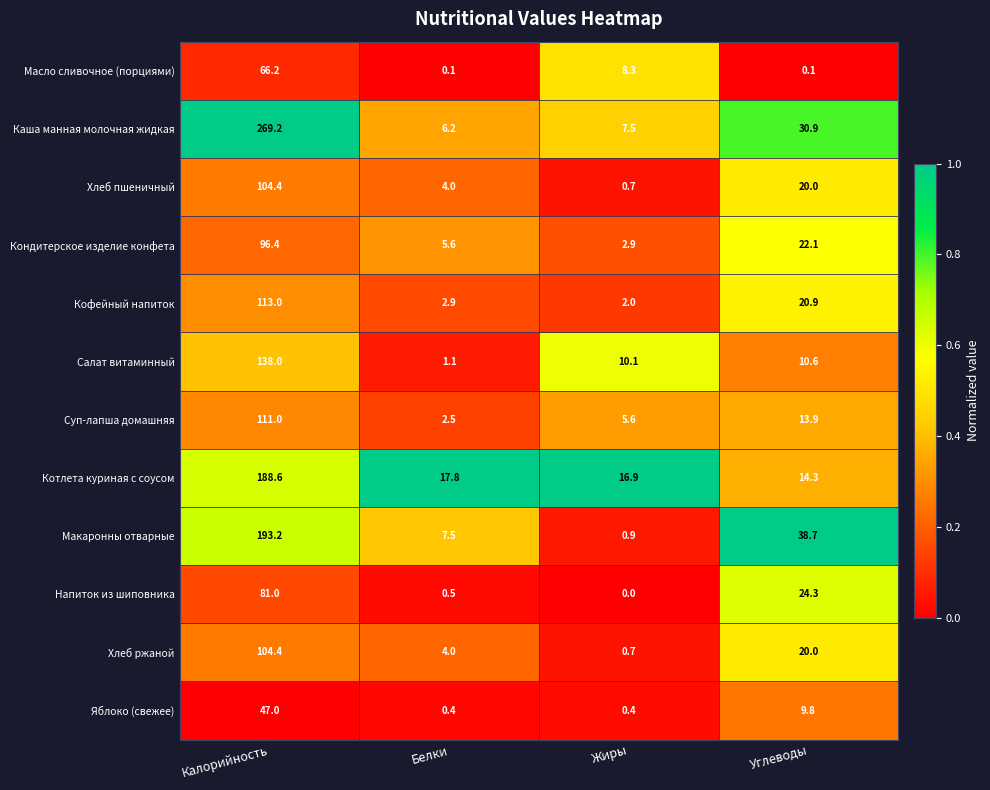

What is the lowest value of the Хлеб ржаной series?

0.7